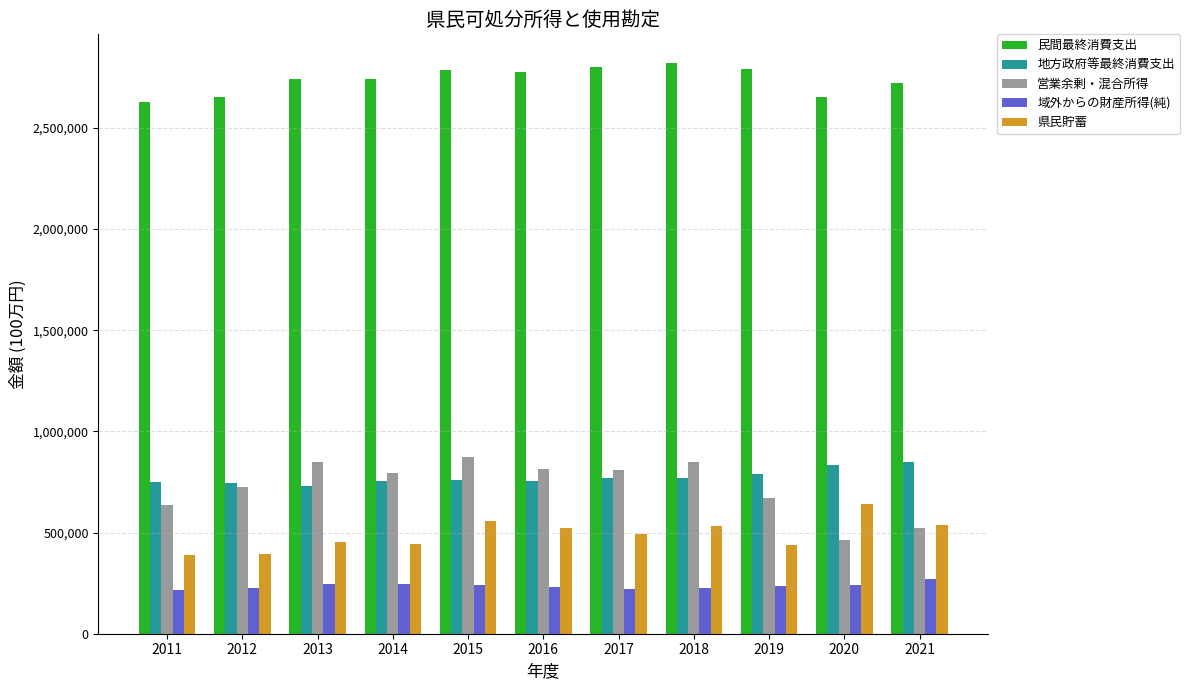

The value of 域外からの財産所得(純) at 2018 is 72448. True or false?

False